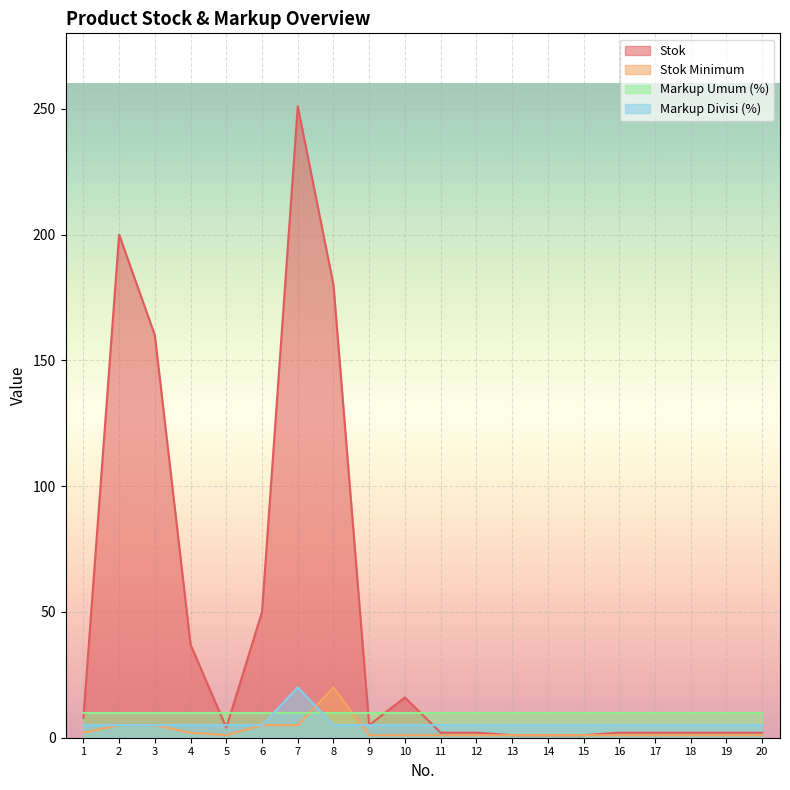

What is the total value across all series at 3?

180